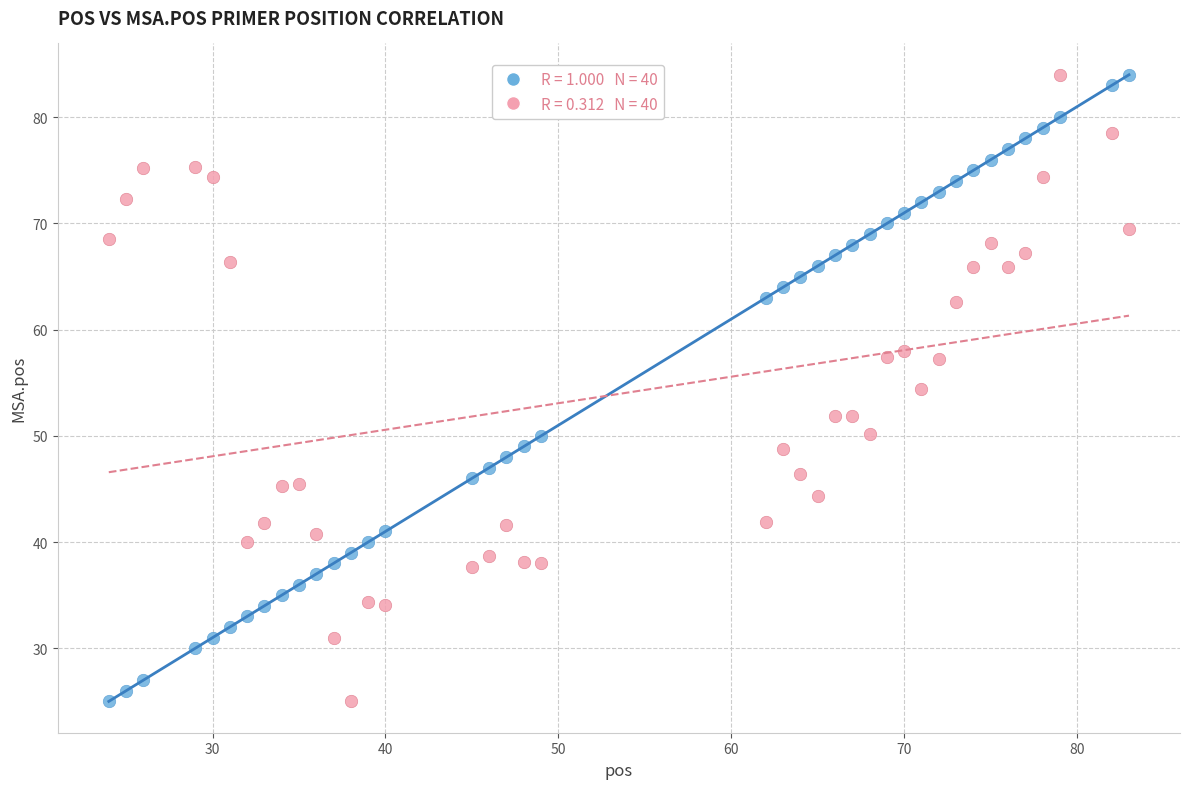

Across all data points, what is the range of X values (max minus min)?

59.0